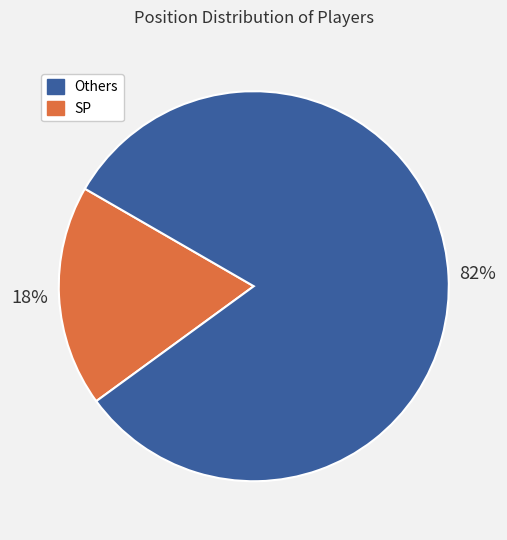

Is there a majority slice in this chart?

Yes